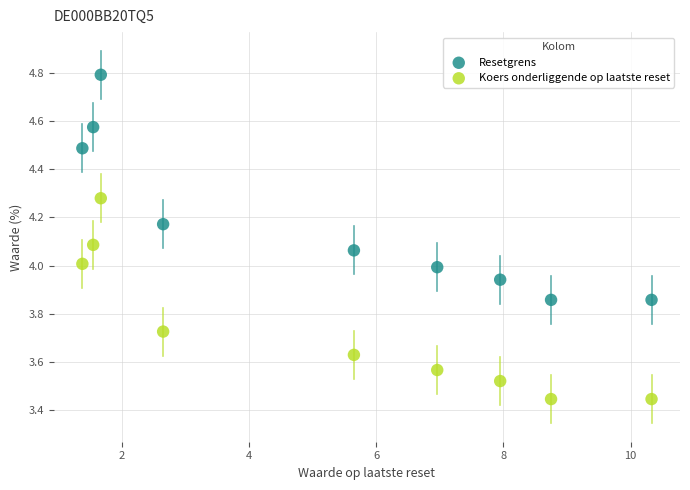

Which series contains the lowest Y value?

Koers onderliggende op laatste reset